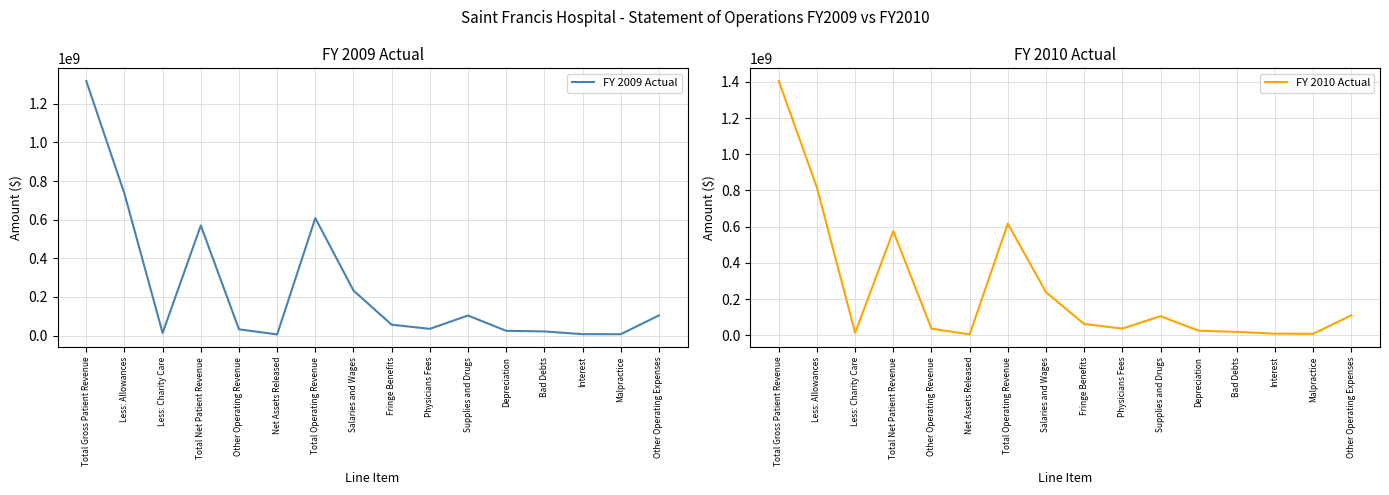

What is the difference between the second highest and minimum values in the FY 2010 Actual series?

811053300